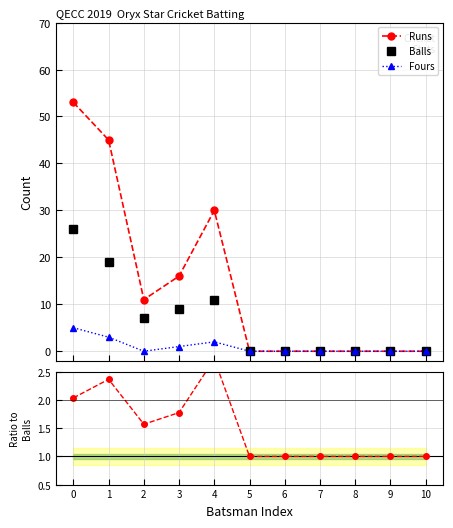

How many data points does each series have?

11